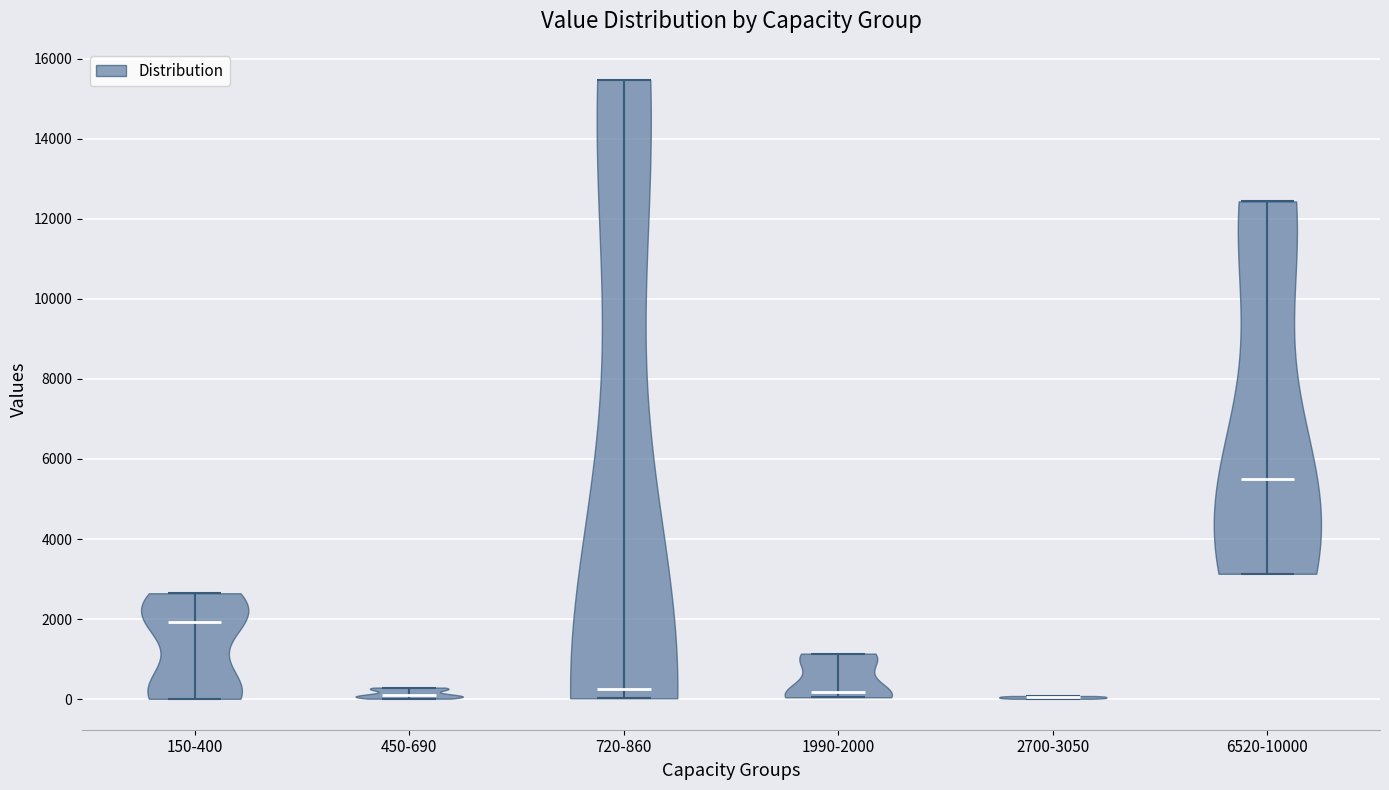

Which violin has the highest median line?

6520-10000